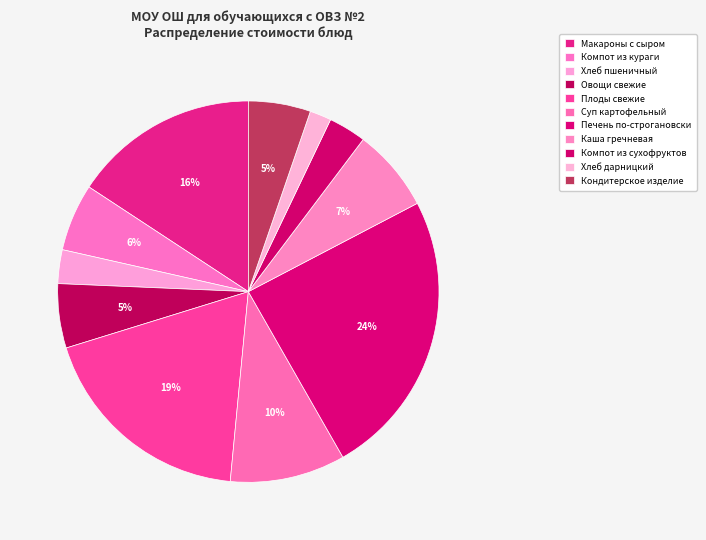

How many segments does this pie chart have?

11